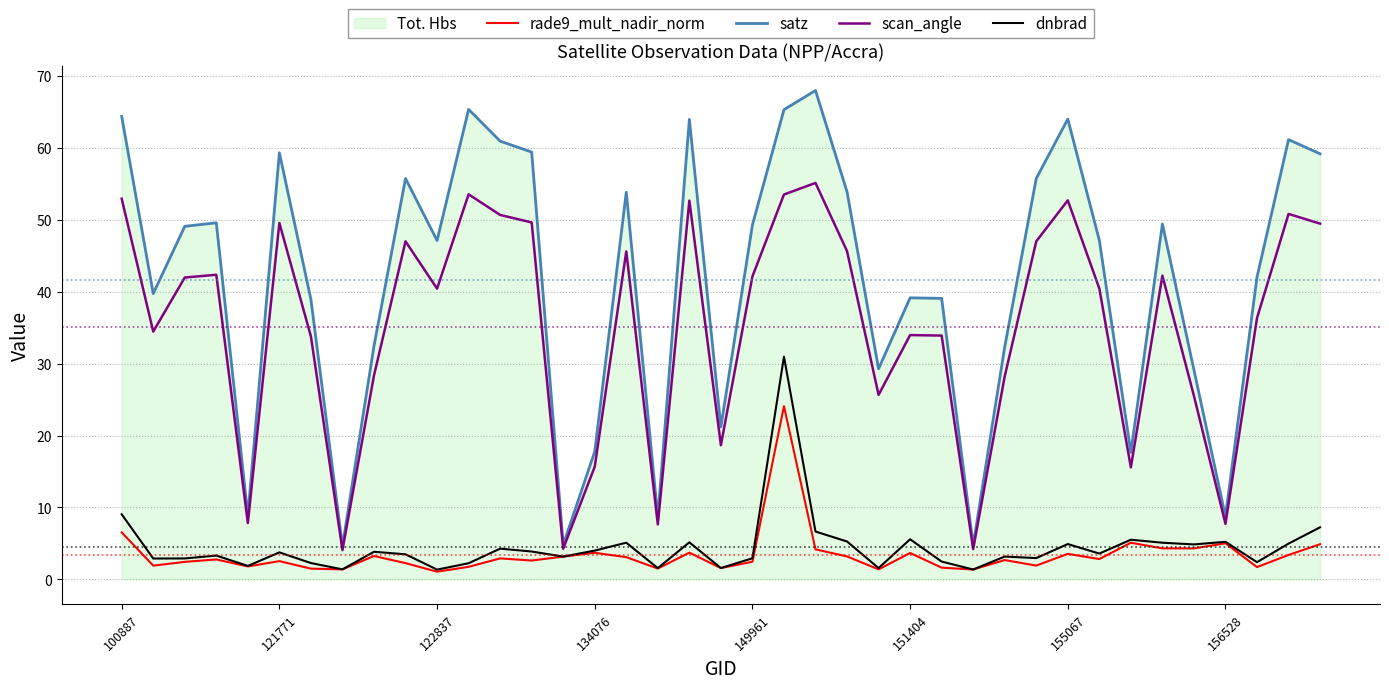

Which series has the widest spread of values?

satz